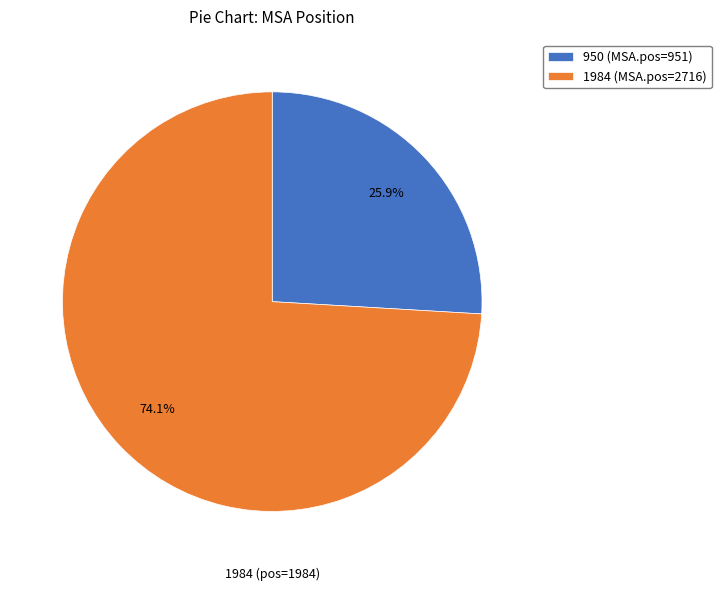

What percentage is the 1984 slice, to the nearest percent?

74%